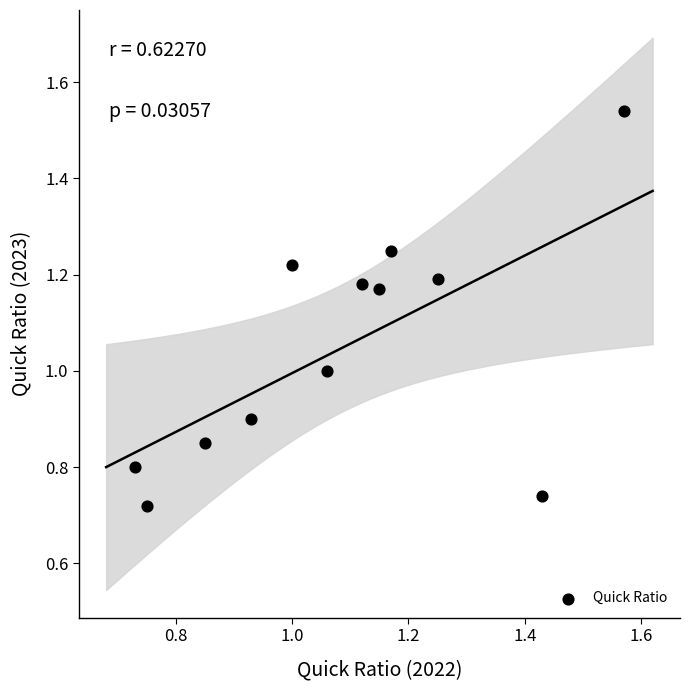

What is the average X value?

1.1